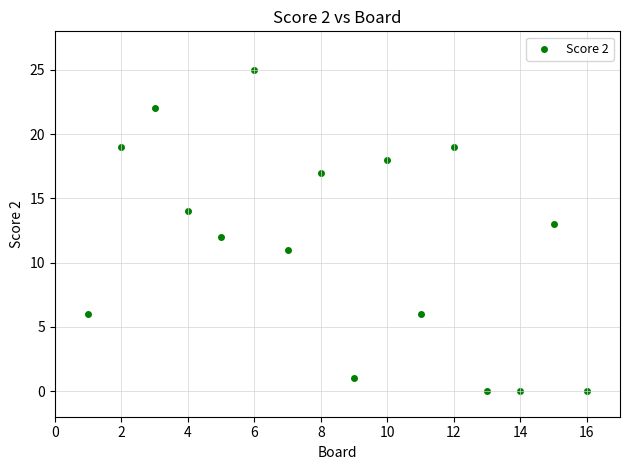

What is the range of X values (max minus min)?

15